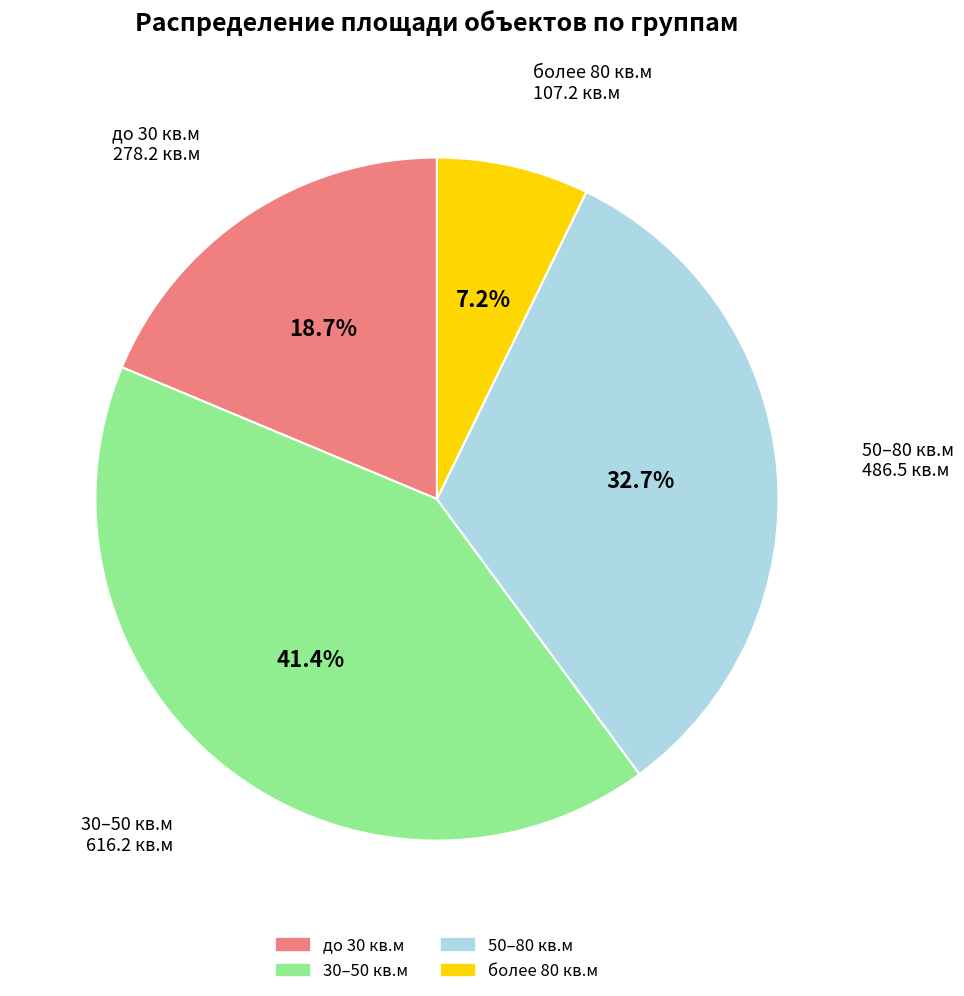

Is there any slice that represents more than half of the pie?

No